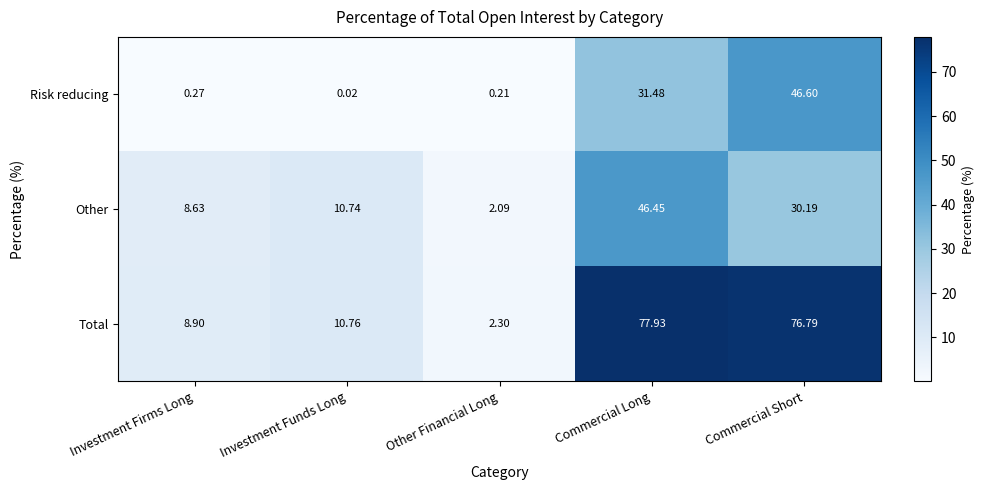

List the series in order of their overall mean, lowest first.

Risk reducing, Other, Total